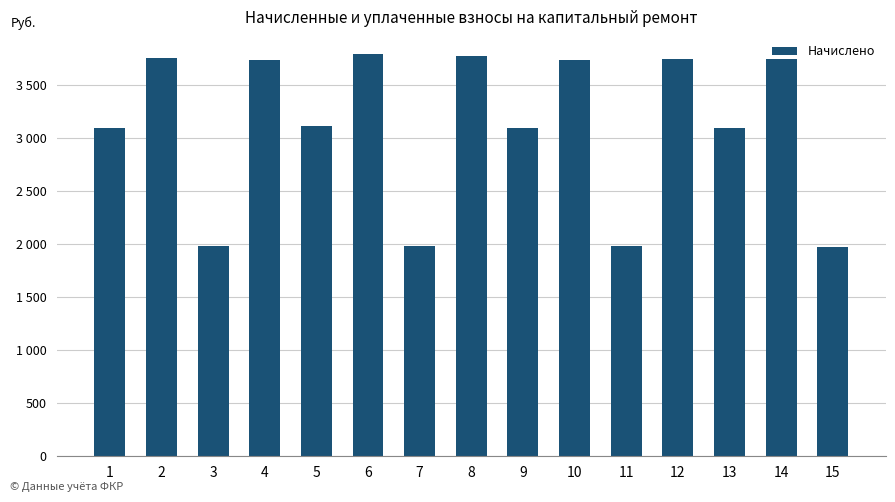

How many data points does each series have?

15